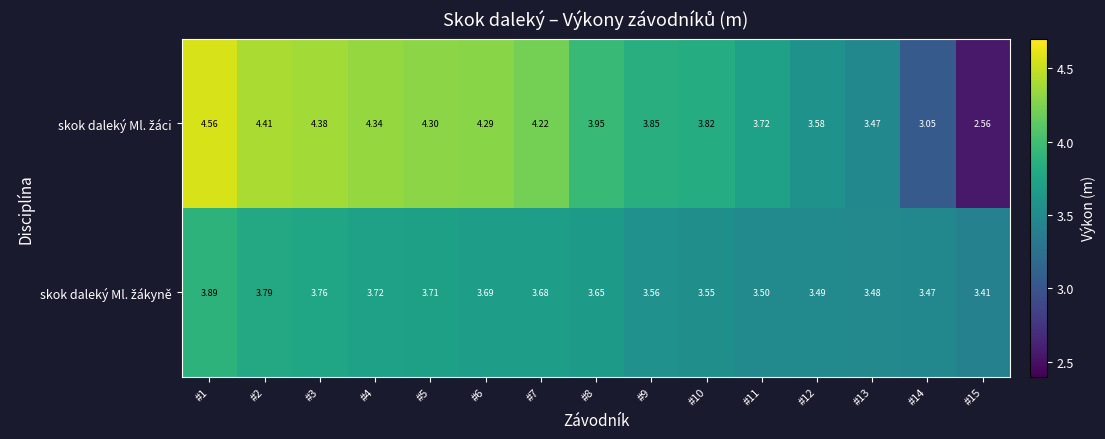

Which has a higher value, #12 or #2?

#2